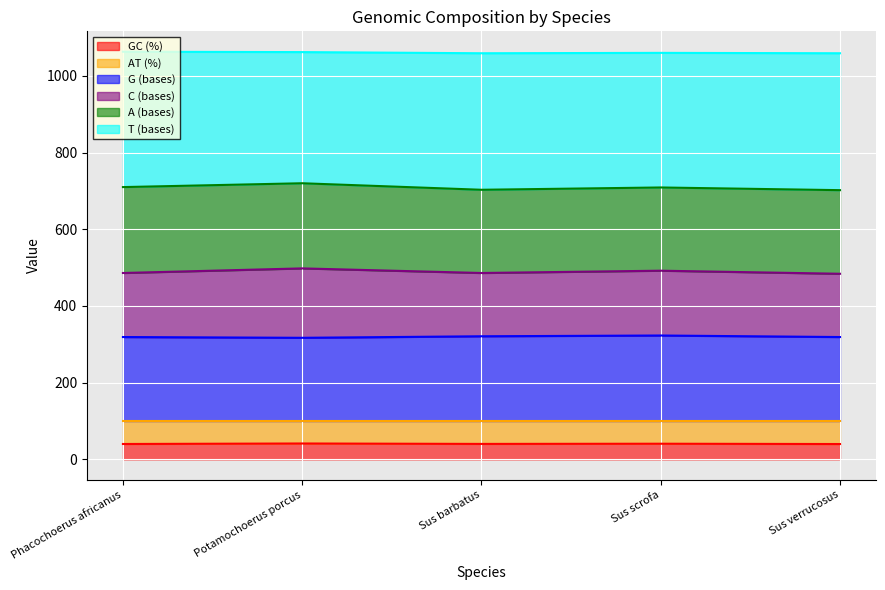

True or false: AT (%) and GC (%) cross at least once.

False